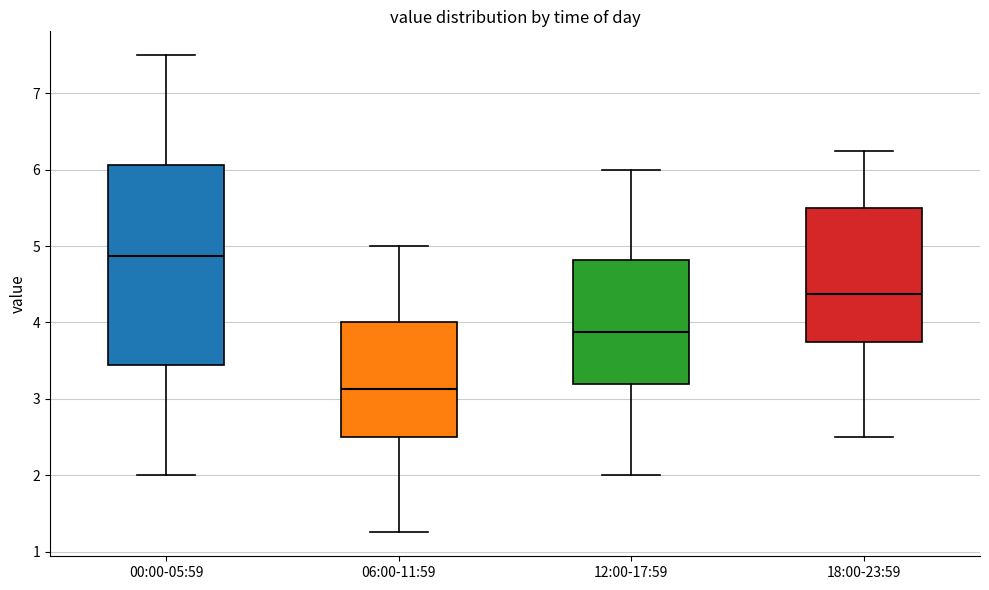

Reading left to right, transcribe this box plot: for each box, give where its median line is, the range the box spans, and where its two whiskers end, as read against the y-axis. The values are not printed on the chart, so give them approximately, as read against the axis.

00:00-05:59: median 4.9, box 3.4 to 6.1, whiskers 2.0 to 7.5
06:00-11:59: median 3.1, box 2.5 to 4.0, whiskers 1.3 to 5.0
12:00-17:59: median 3.9, box 3.2 to 4.8, whiskers 2.0 to 6.0
18:00-23:59: median 4.4, box 3.8 to 5.5, whiskers 2.5 to 6.3